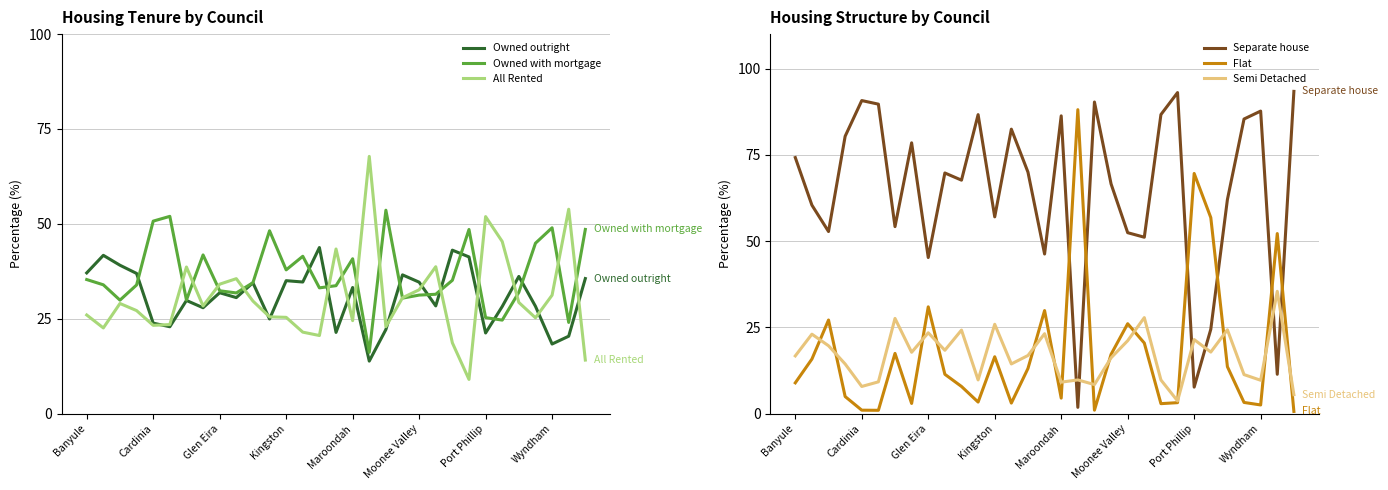

Read the Owned outright value at Maroondah.

33.2